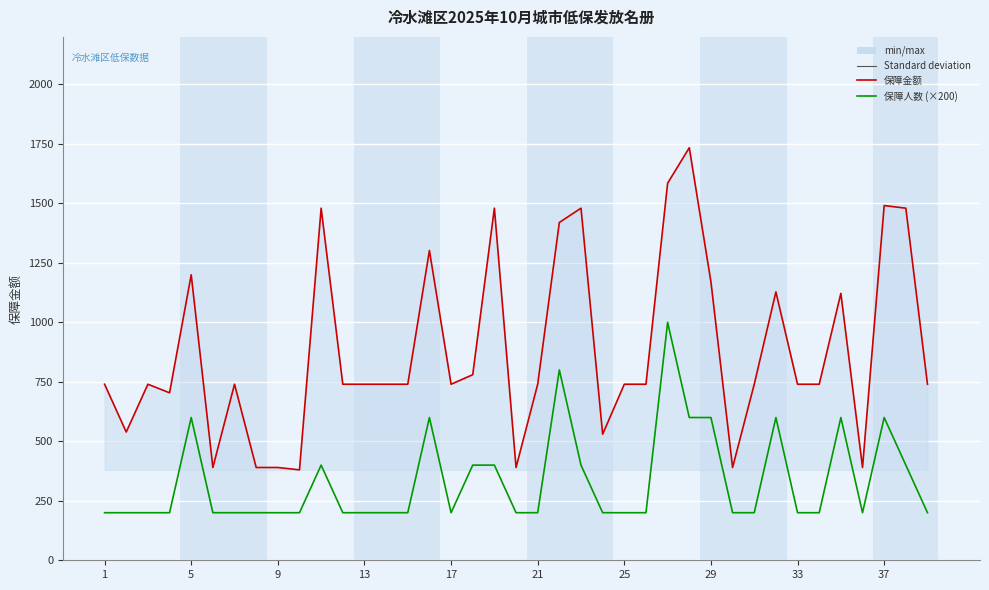

True or false: 保障人数 (×200) and 保障金额 intersect in this chart.

False